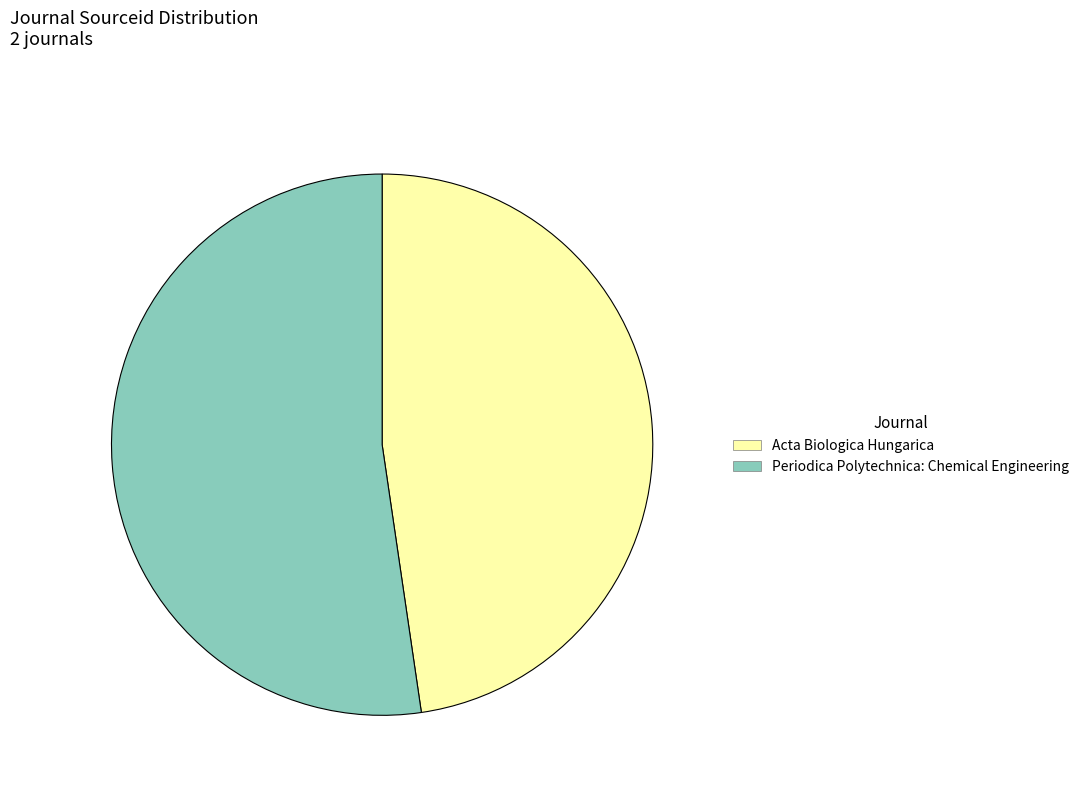

Combined, do Periodica Polytechnica: Chemical Engineering and Acta Biologica Hungarica account for over 50%?

Yes